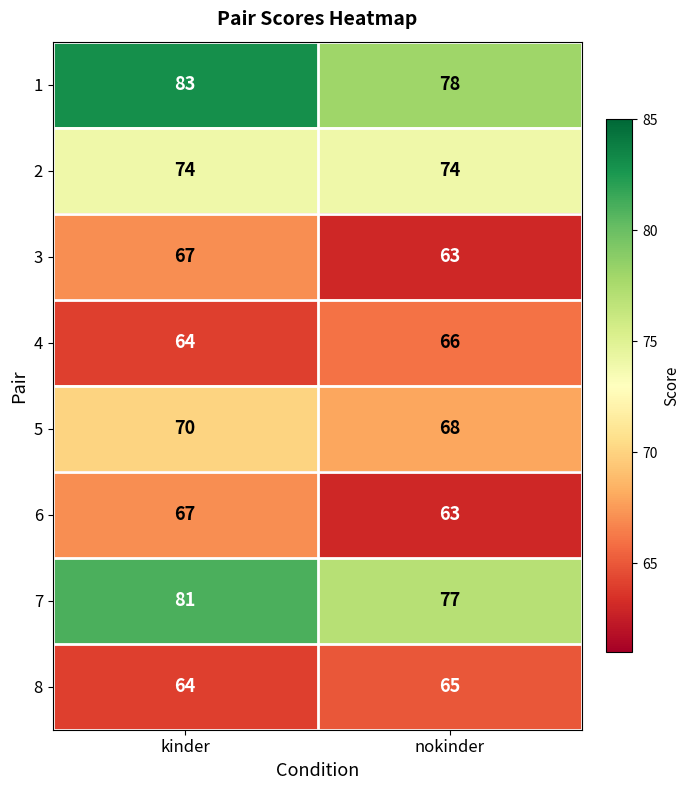

What value does the 2 series have at kinder?

74